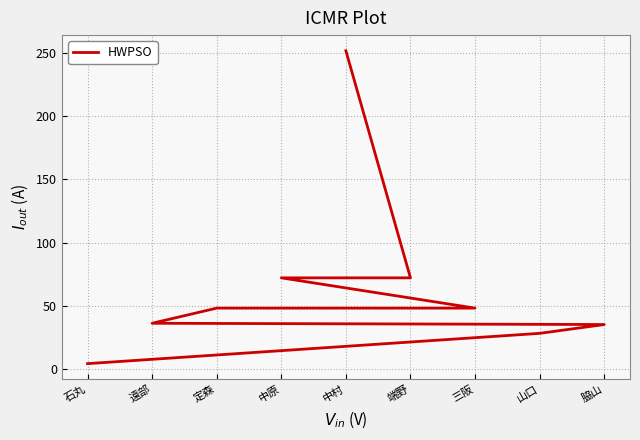

What is the value of the 1st point from the left?

4